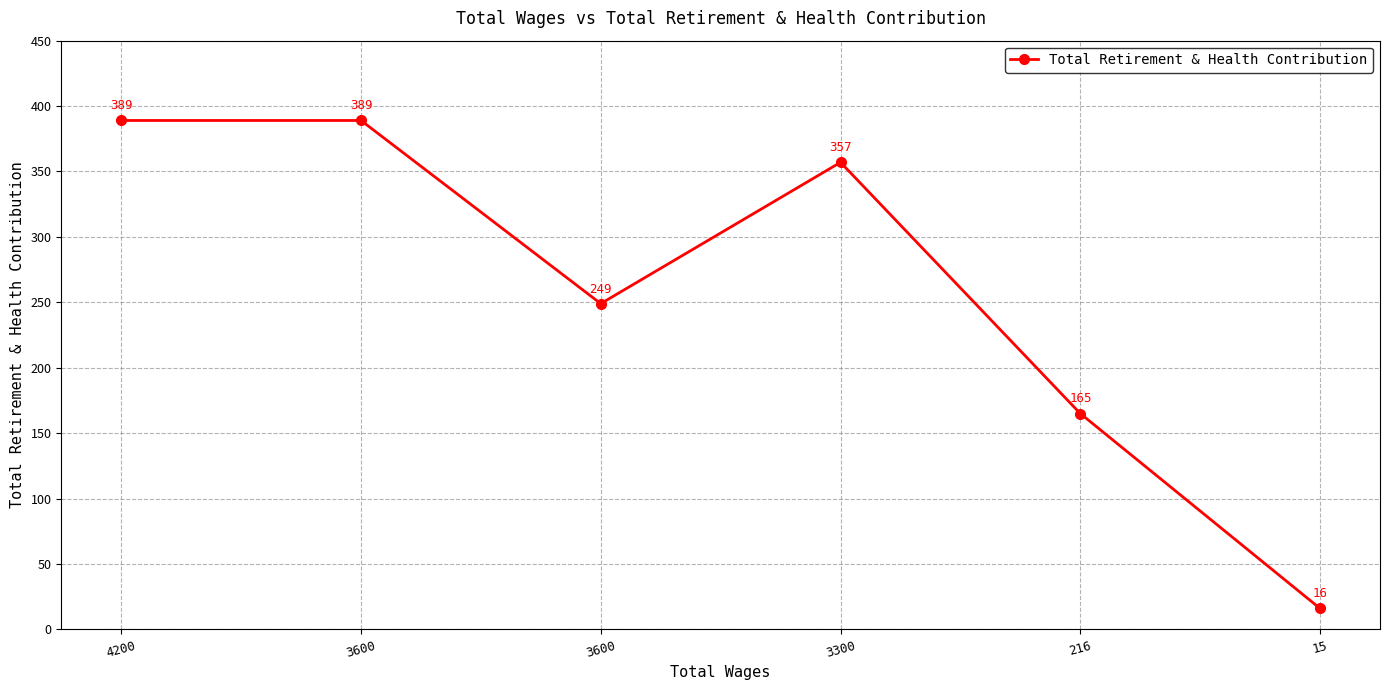

What is the sum of all values?

1565